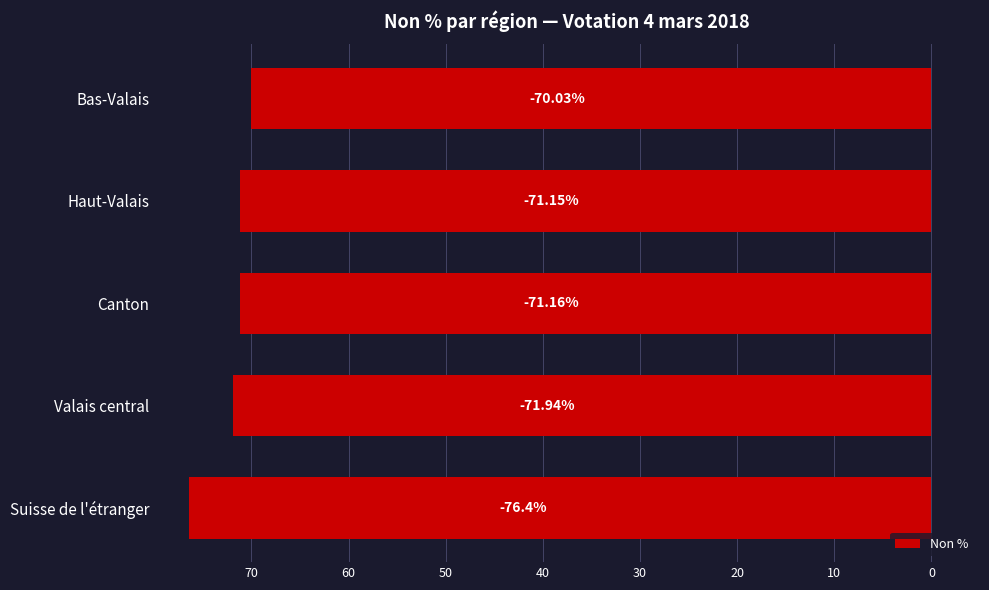

Does the chart contain any negative values?

Yes